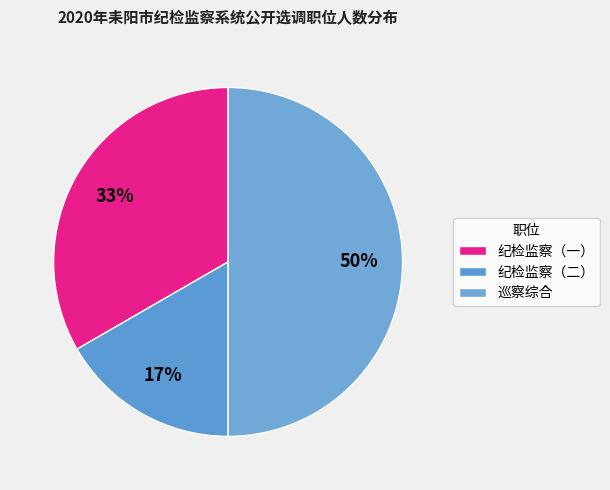

Between 纪检监察（一） and 巡察综合, which is larger?

巡察综合